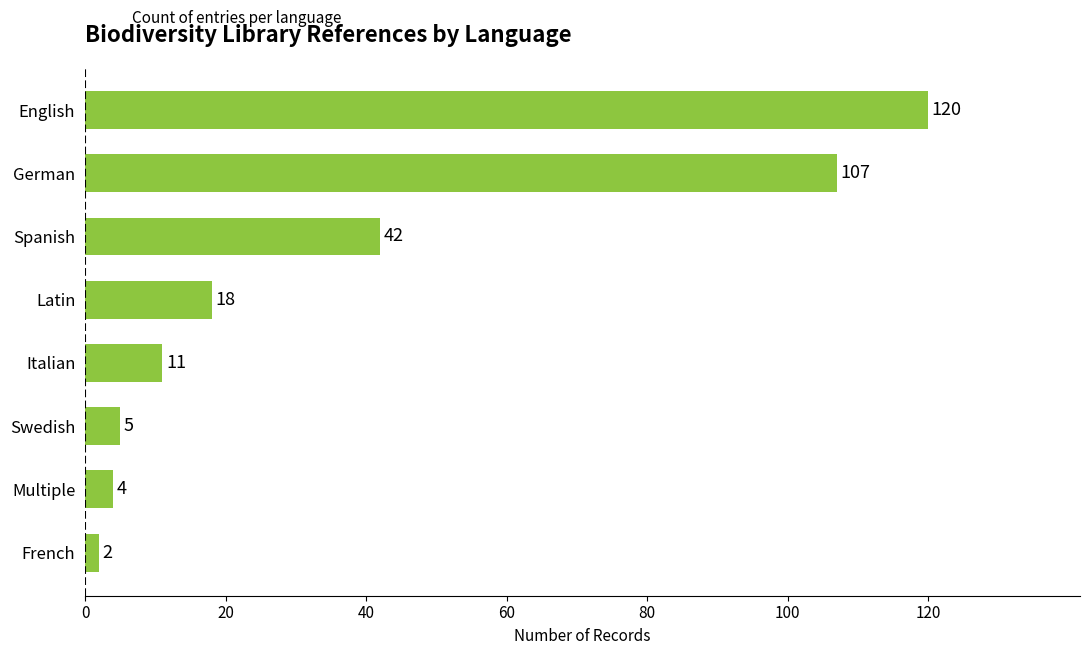

Reading top to bottom, transcribe all the data shown in this chart.

English=120	German=107	Spanish=42	Latin=18	Italian=11	Swedish=5	Multiple=4	French=2